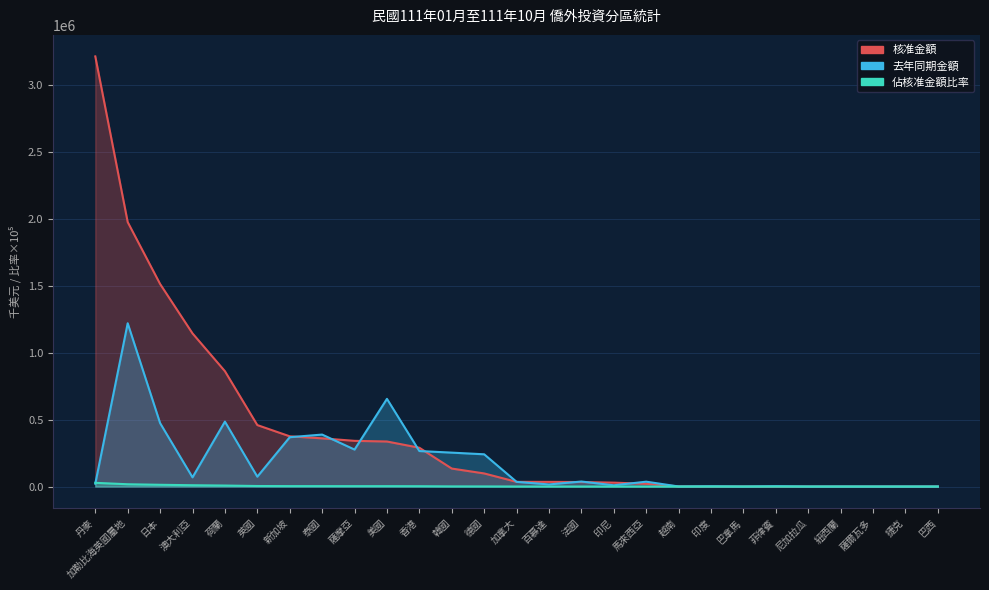

At which category is the sum across all series the highest?

丹麥